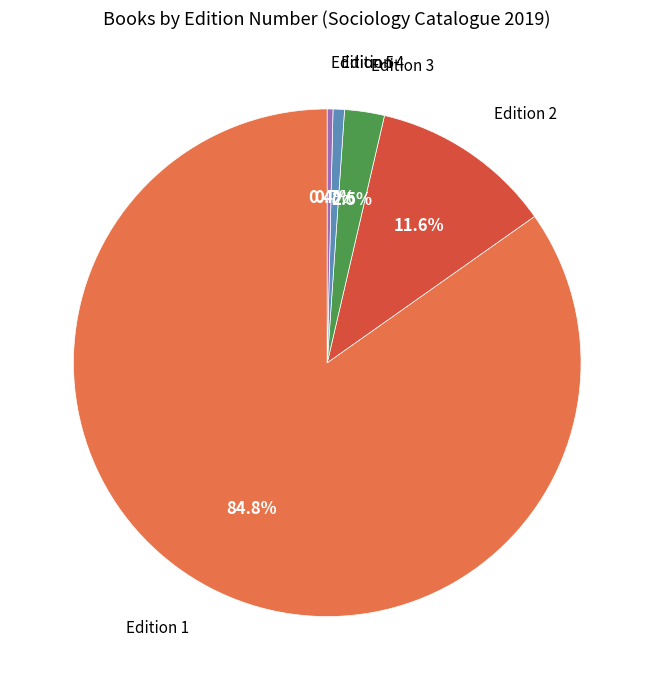

Between Edition 2 and Edition 4, which is larger?

Edition 2